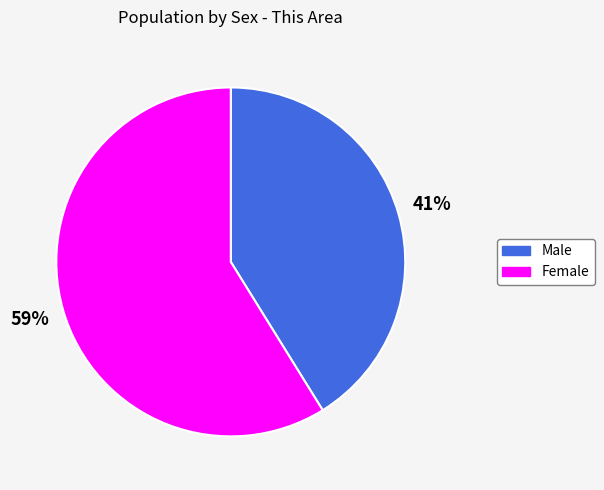

To the nearest percent, what percentage of the pie is Male?

41%